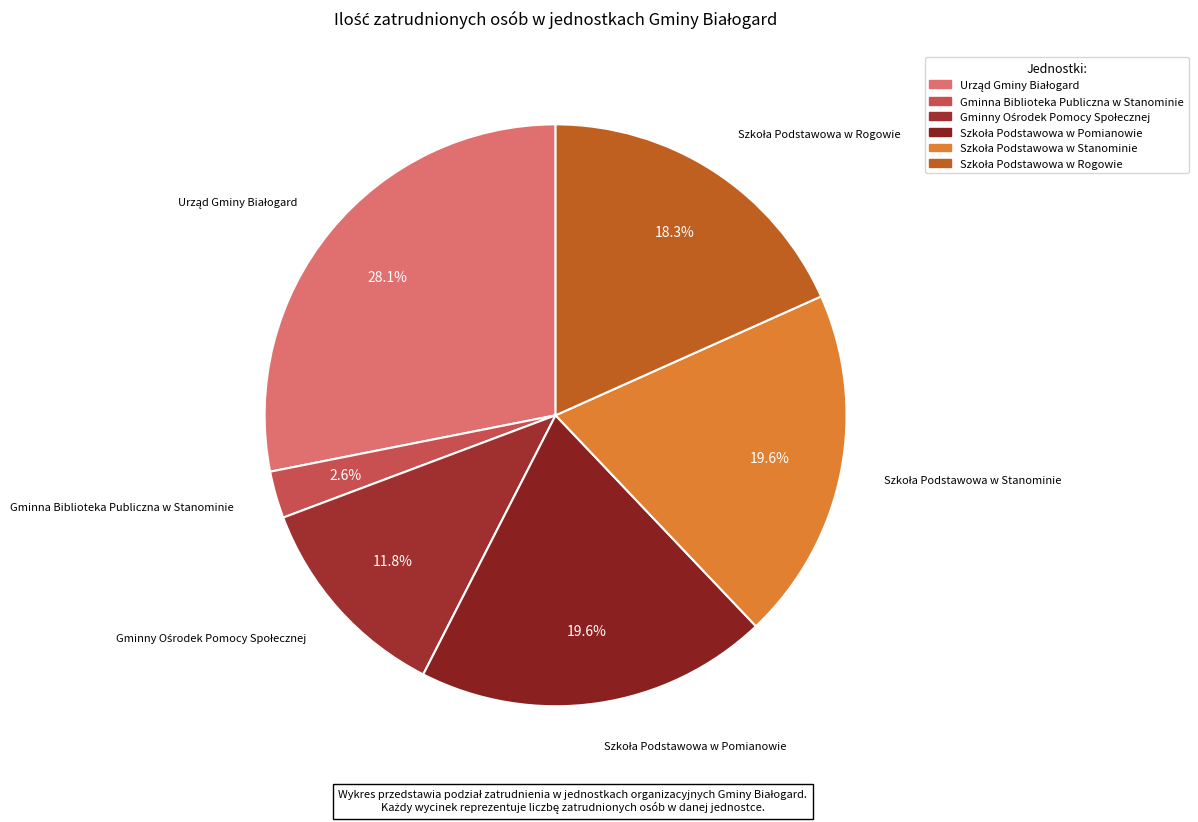

Is there any slice that represents more than half of the pie?

No